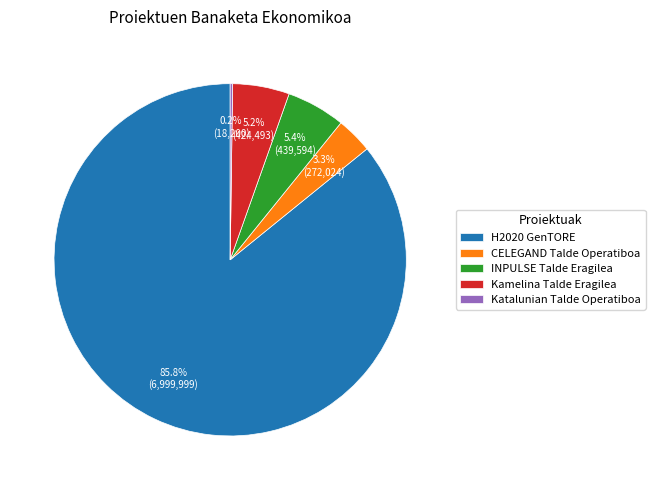

Which category accounts for the majority?

H2020 GenTORE